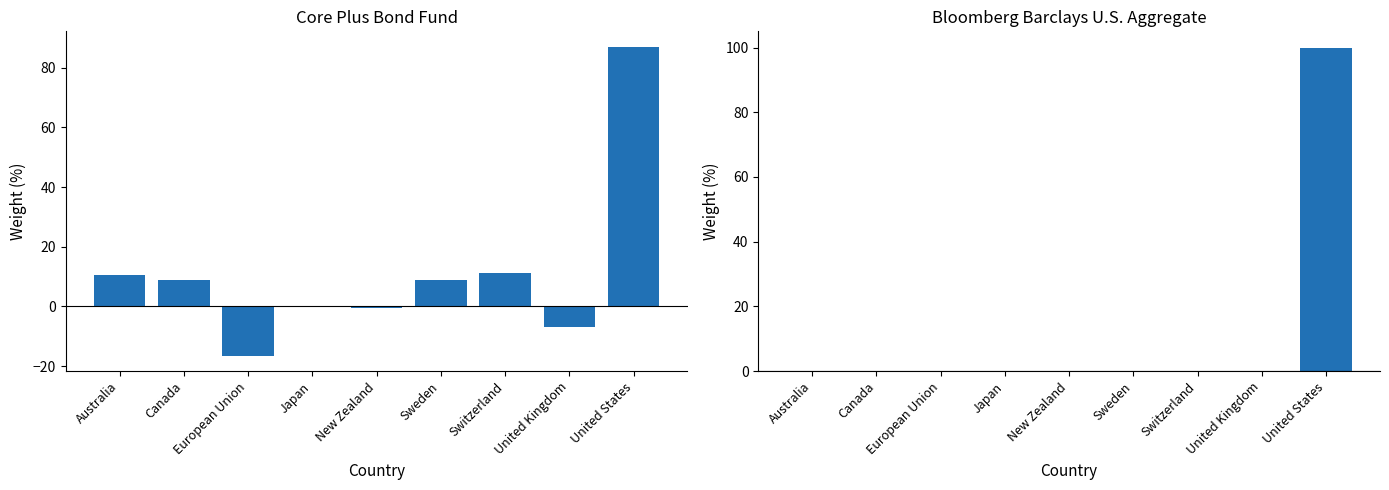

Where is Core Plus Bond Fund nearest to the value 35?

Switzerland